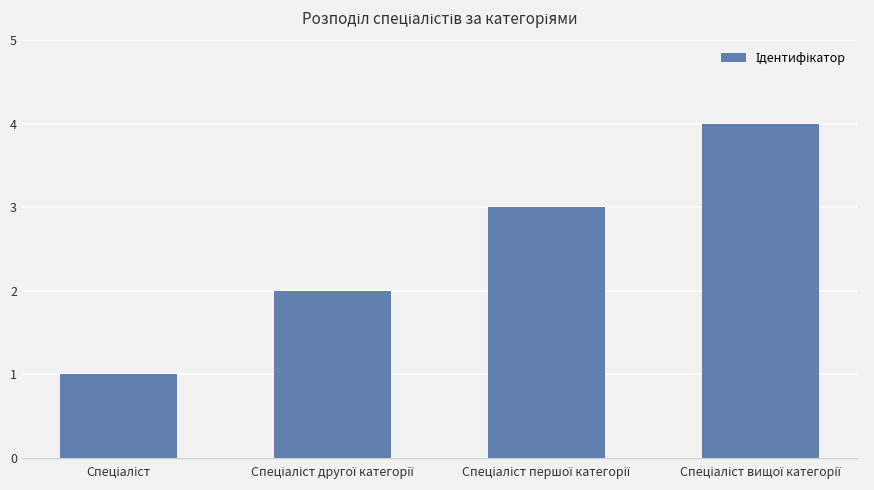

What is the sum of all values?

10